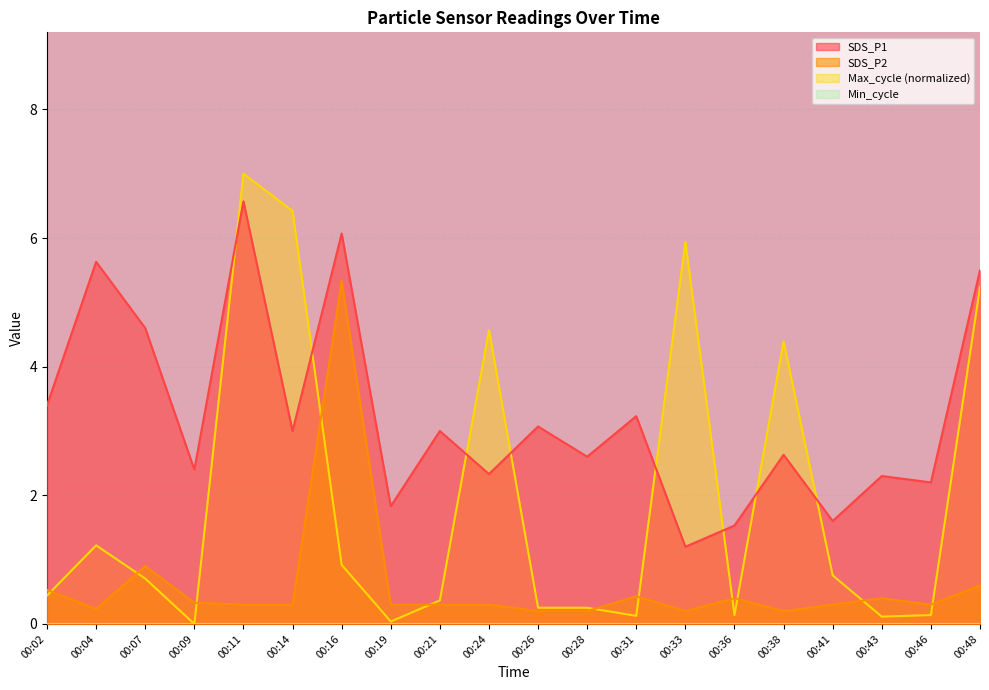

List the labels in order of SDS_P1 value, smallest first.

00:33, 00:36, 00:41, 00:19, 00:46, 00:43, 00:24, 00:09, 00:28, 00:38, 00:14, 00:21, 00:26, 00:31, 00:02, 00:07, 00:48, 00:04, 00:16, 00:11